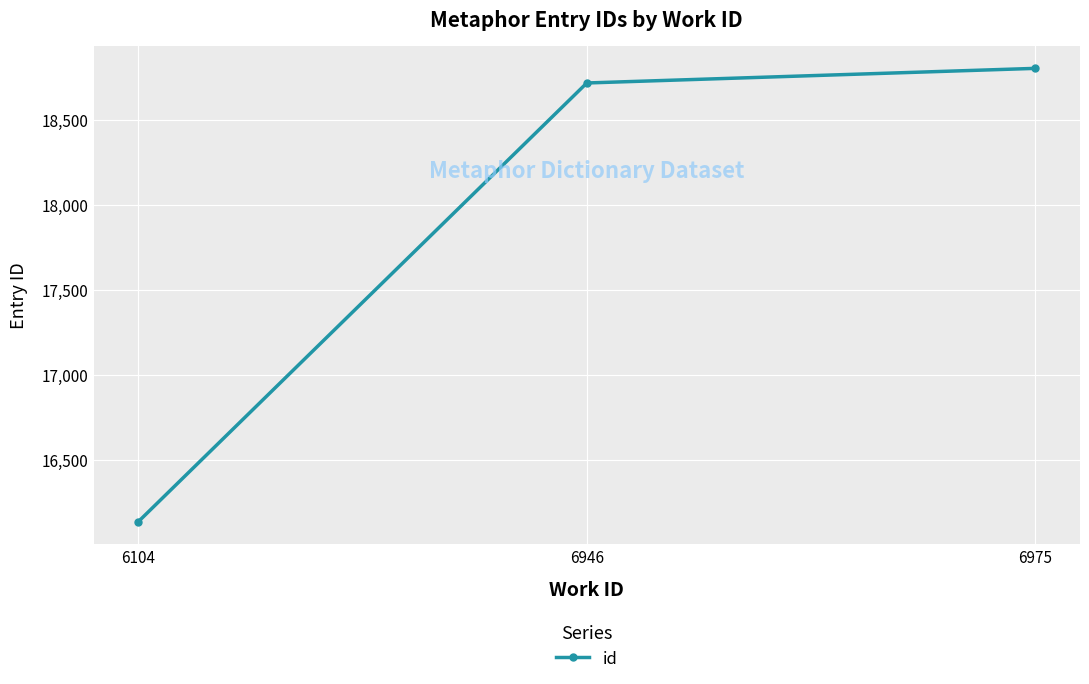

List the labels in order of value, smallest first.

6104, 6946, 6975